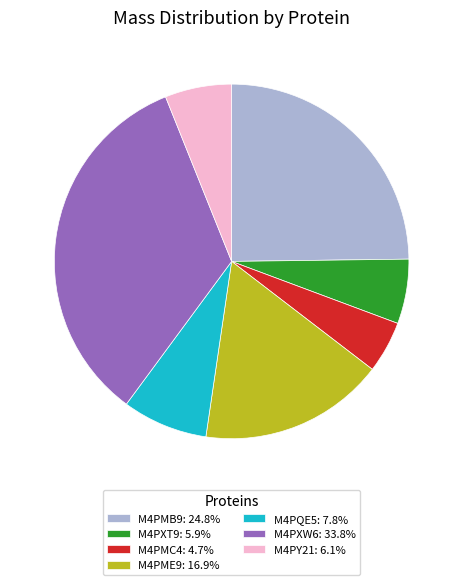

Do M4PY21: 6.1% and M4PXT9: 5.9% together represent more than half of the pie?

No